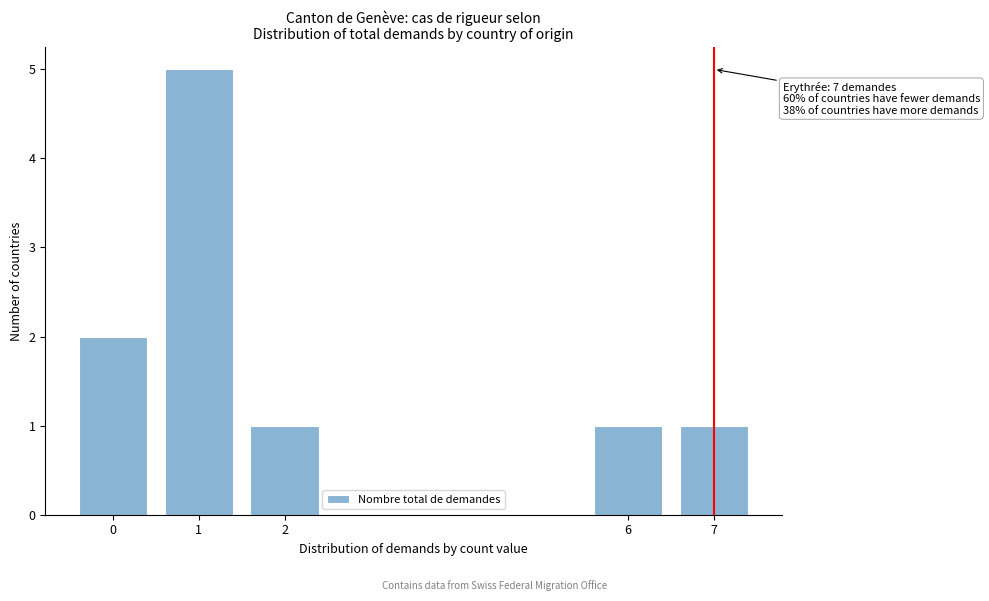

Over which range of the x-axis is the bar tallest?

0.5 to 1.5